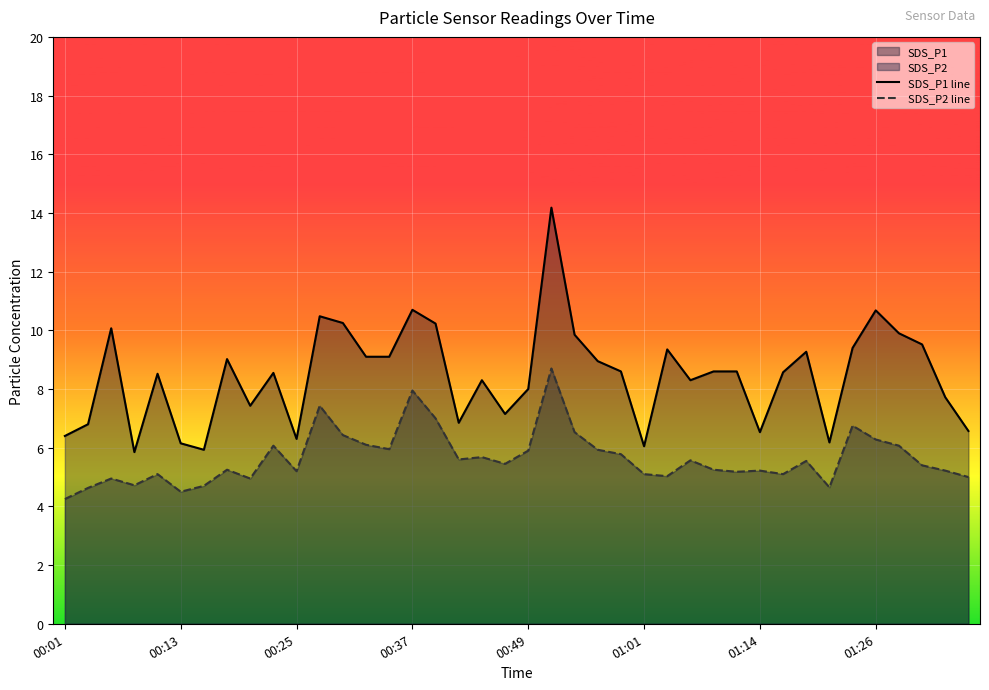

Rank the series by their maximum value, from highest to lowest.

SDS_P1 line, SDS_P2 line